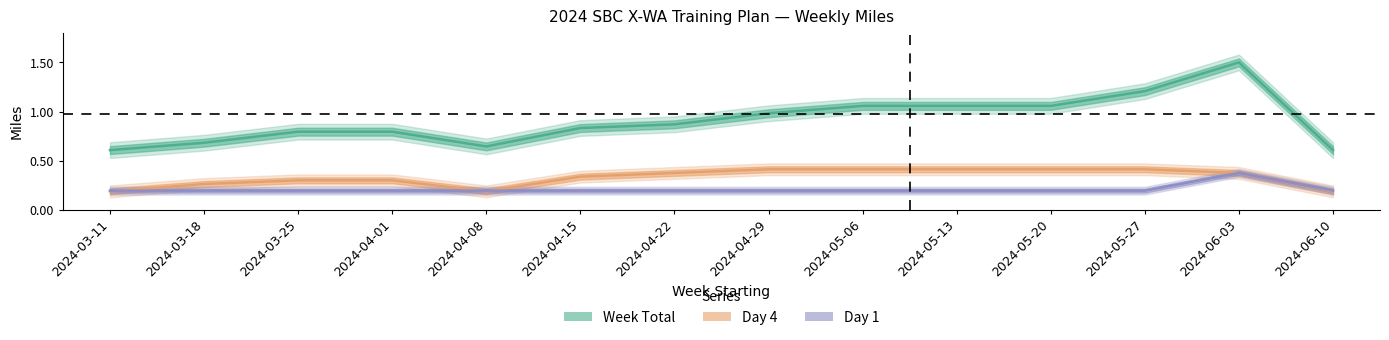

What is the total value across all series at 2024-03-18?

1.1